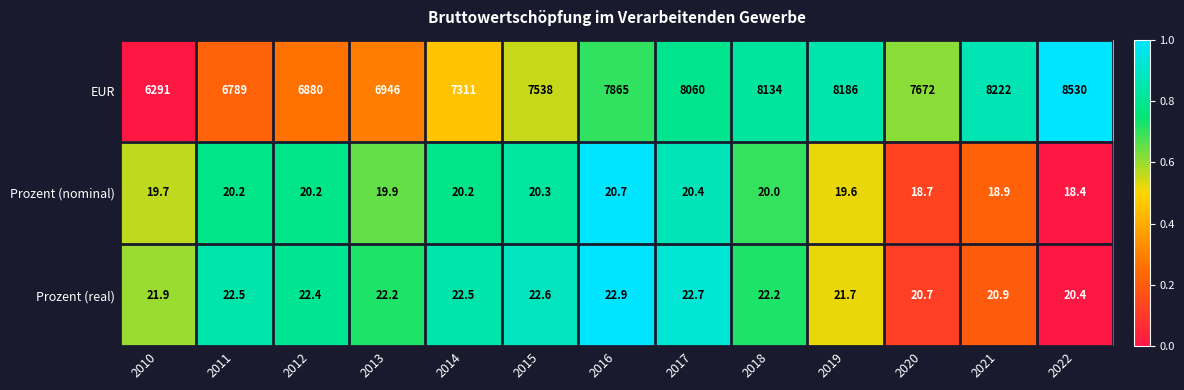

The value of Prozent (nominal) at 2011 is 28.0. True or false?

False